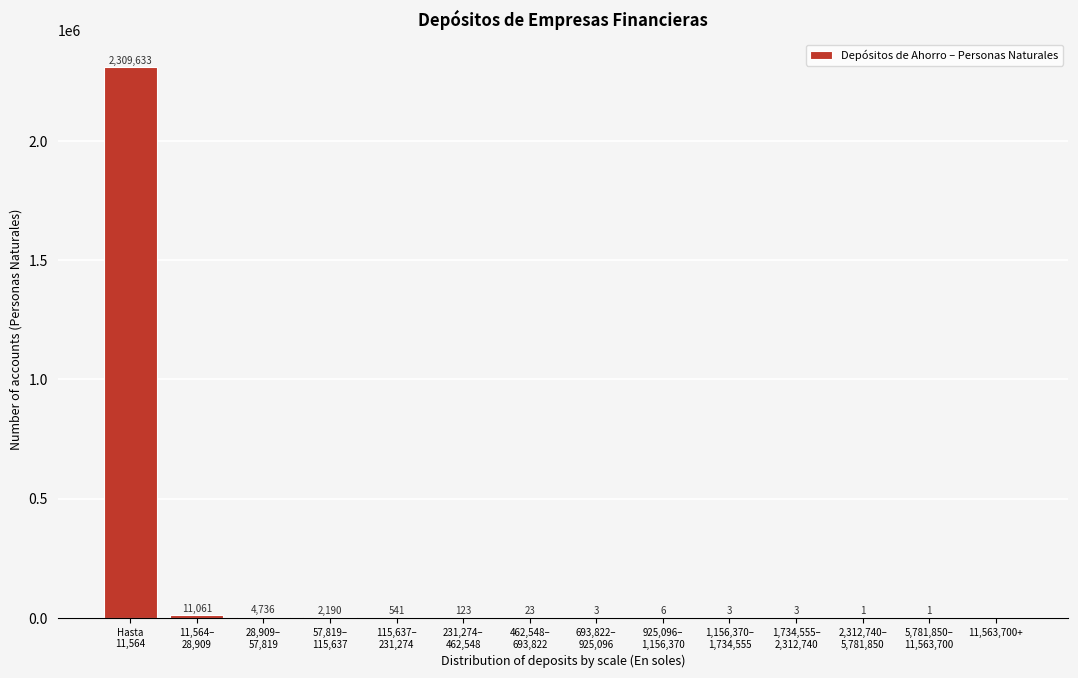

What is the sum of all values?

2328324